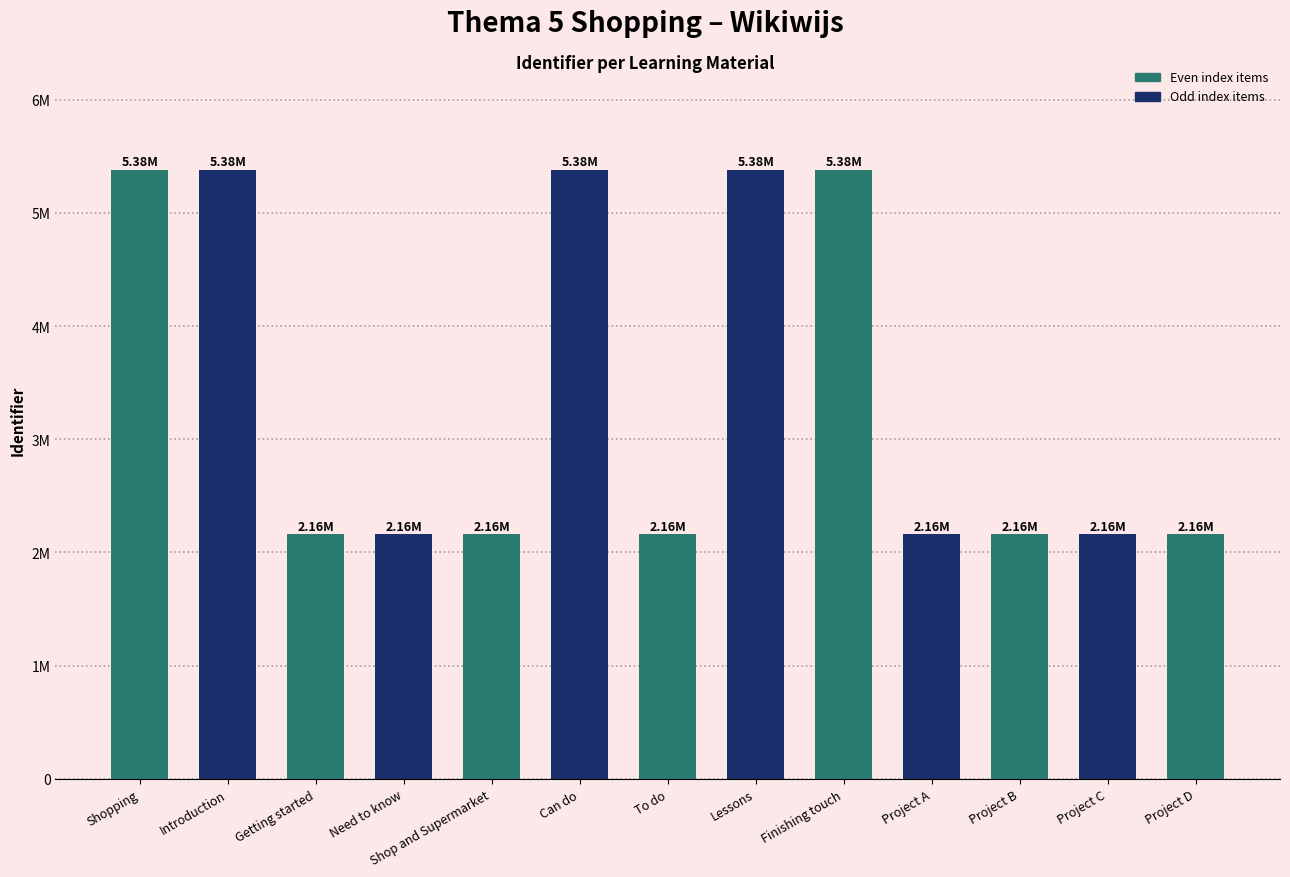

What is the label of the 2nd bar from the left?

Introduction